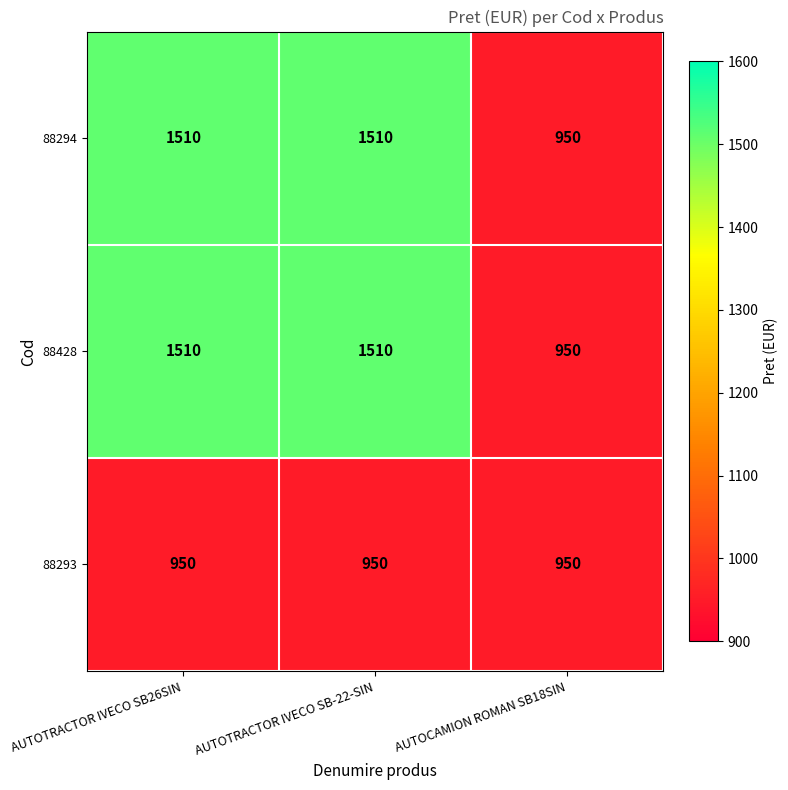

What is the difference between the highest and lowest values at AUTOTRACTOR IVECO SB-22-SIN?

560